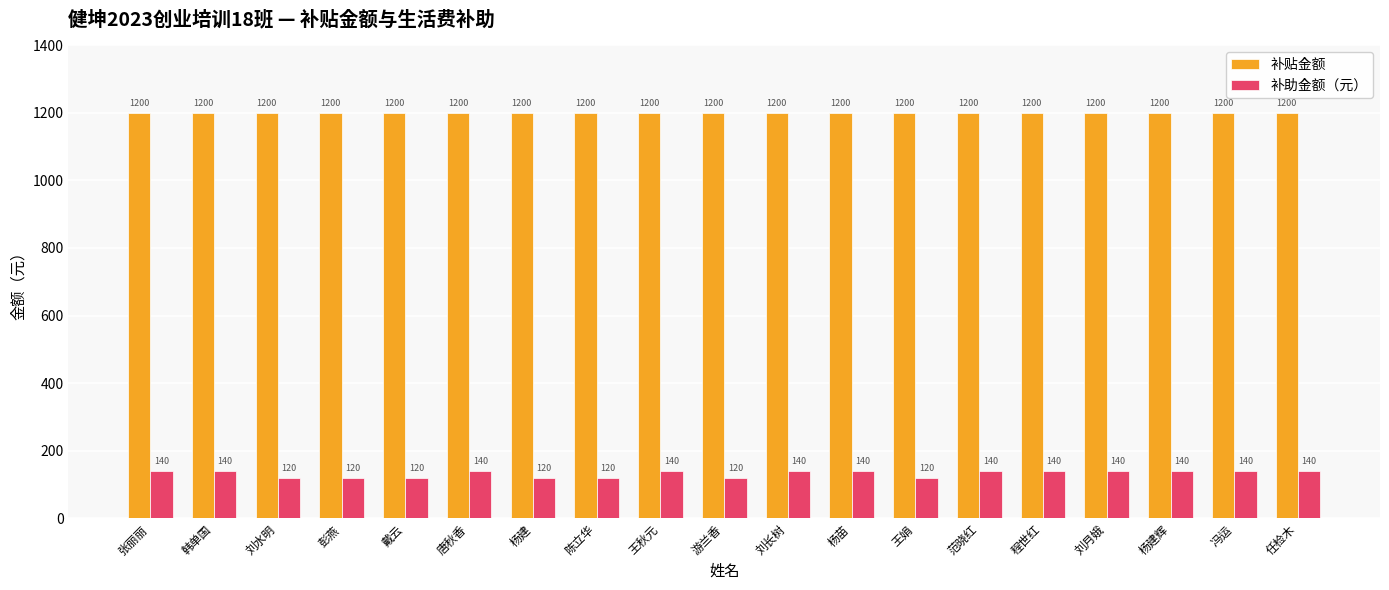

Reading left to right, what are all the values shown in this chart?

补贴金额: 张丽丽=1200	韩单国=1200	刘水明=1200	彭燕=1200	戴云=1200	唐秋香=1200	杨建=1200	陈立华=1200	王秋元=1200	游兰香=1200	刘长树=1200	杨苗=1200	王娟=1200	范晓红=1200	程世红=1200	刘月娥=1200	杨建辉=1200	冯运=1200	任检木=1200
补助金额（元）: 张丽丽=140	韩单国=140	刘水明=120	彭燕=120	戴云=120	唐秋香=140	杨建=120	陈立华=120	王秋元=140	游兰香=120	刘长树=140	杨苗=140	王娟=120	范晓红=140	程世红=140	刘月娥=140	杨建辉=140	冯运=140	任检木=140